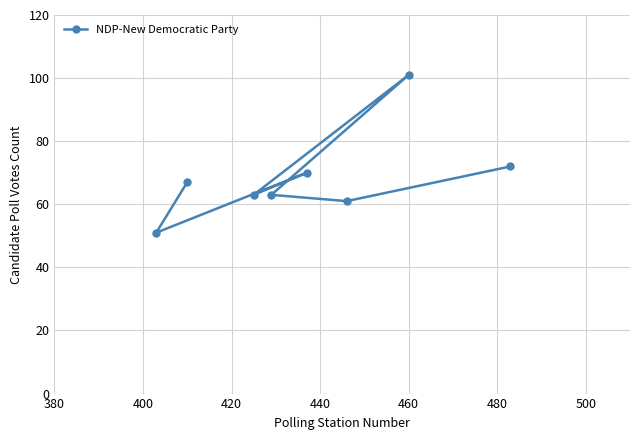

What is the value of the 4th point from the left?

63